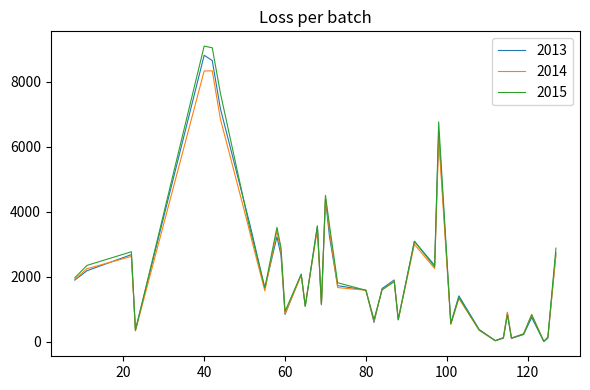

Does the chart display data point markers on the line(s)?

No